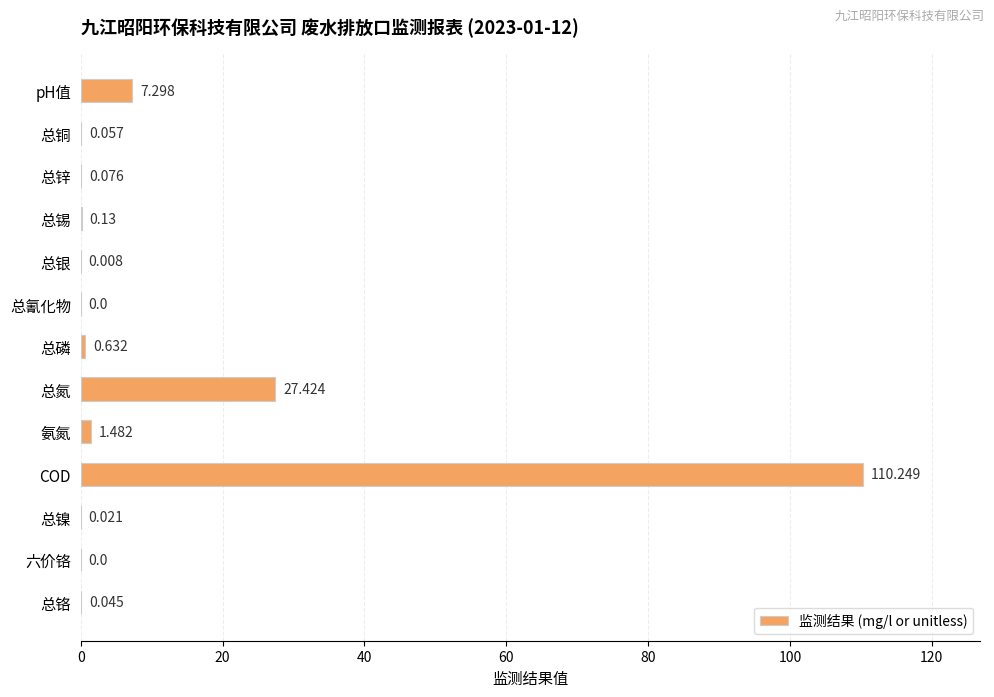

Where is the data nearest to the value 55?

总氮